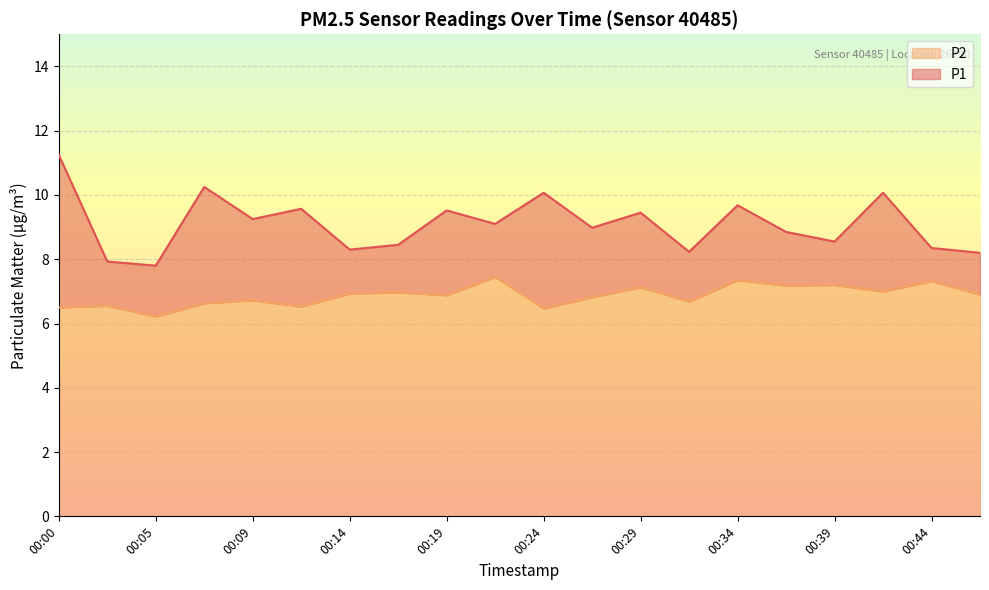

The value of P2 at 00:34 is 3.7. True or false?

False